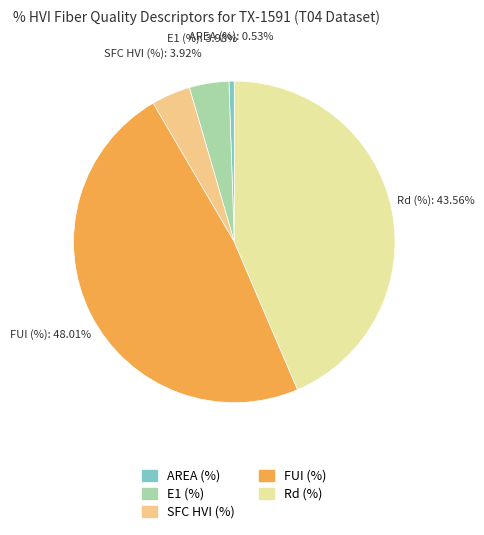

To the nearest percent, what is the difference between the largest and smallest slice percentages?

47%